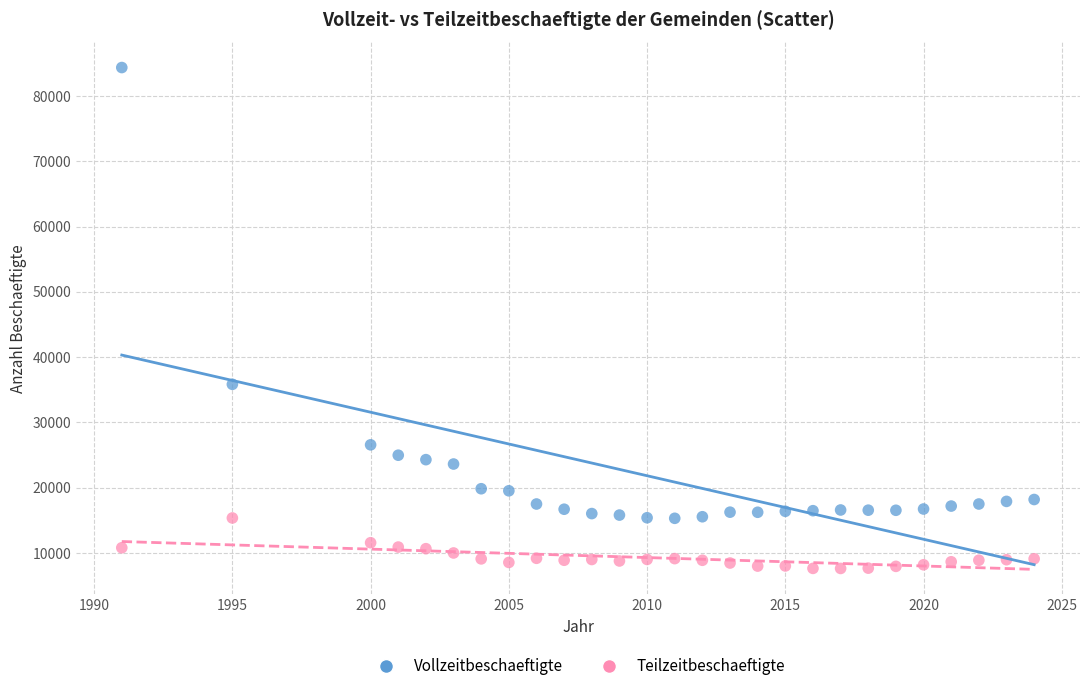

Which series reaches the minimum Y coordinate?

Teilzeitbeschaeftigte